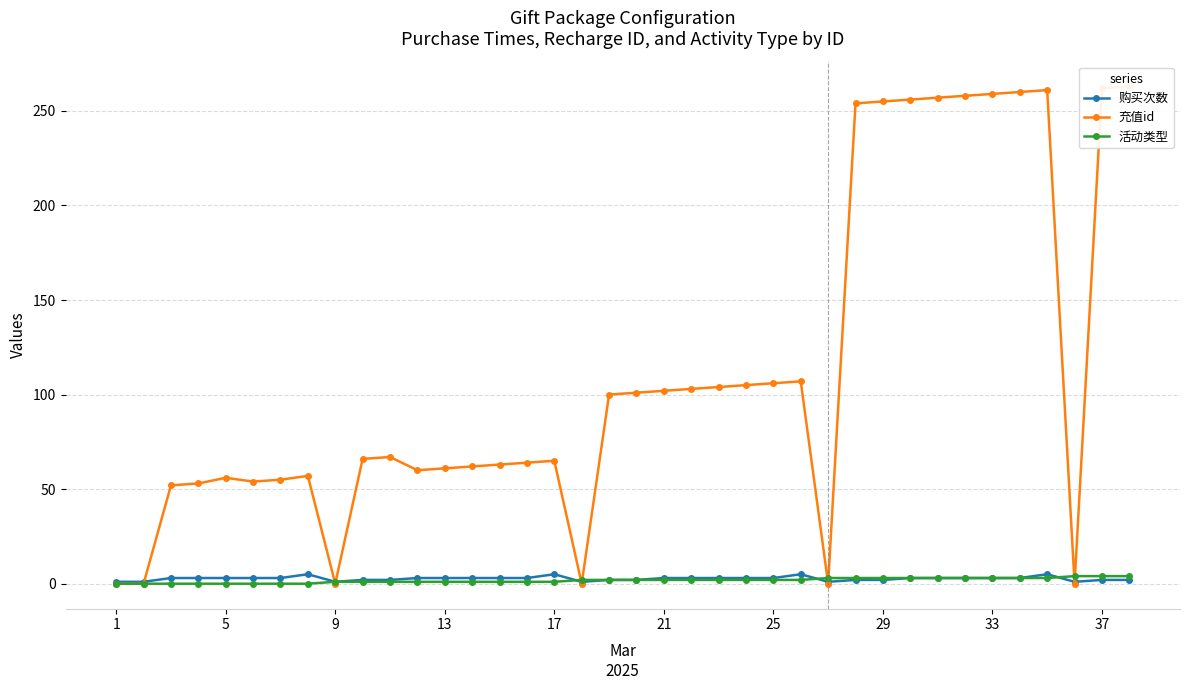

What is the lowest value of the 购买次数 series?

1